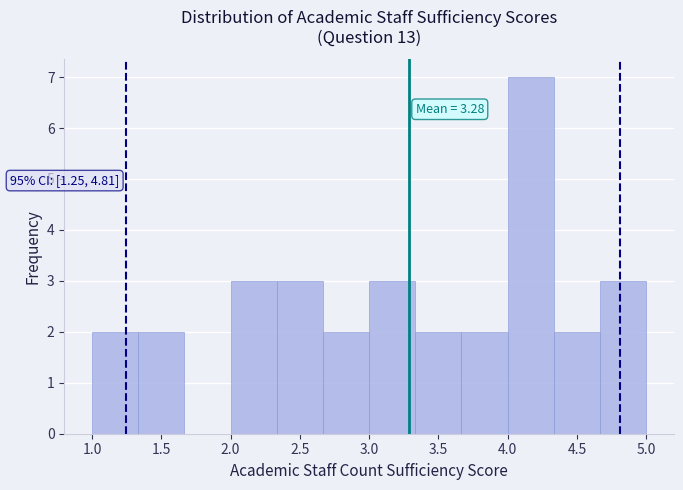

Over which range of the x-axis is the bar tallest?

4.00 to 4.35